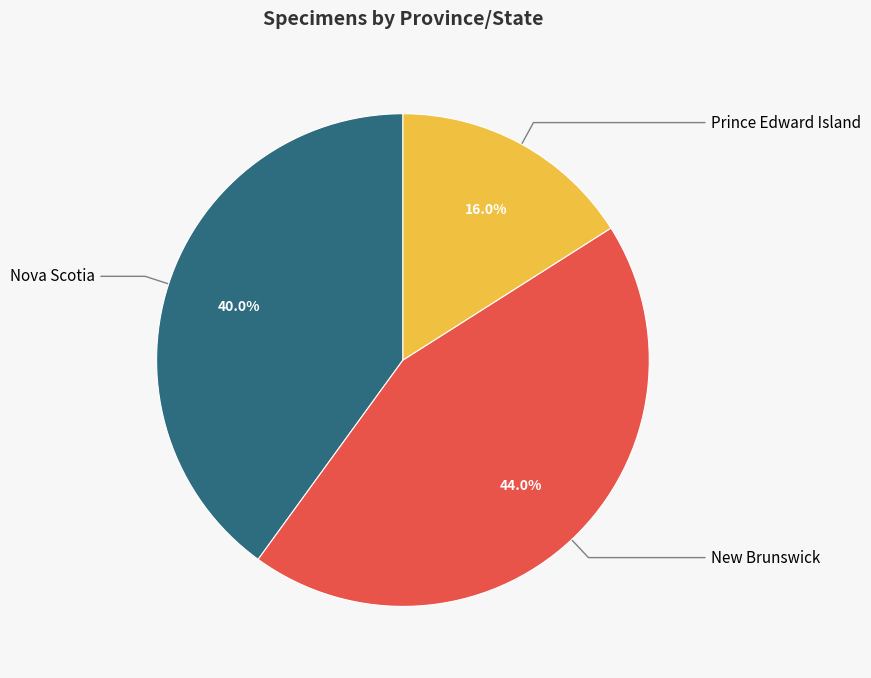

Approximately how many times larger is the value at New Brunswick compared to Nova Scotia?

1.1